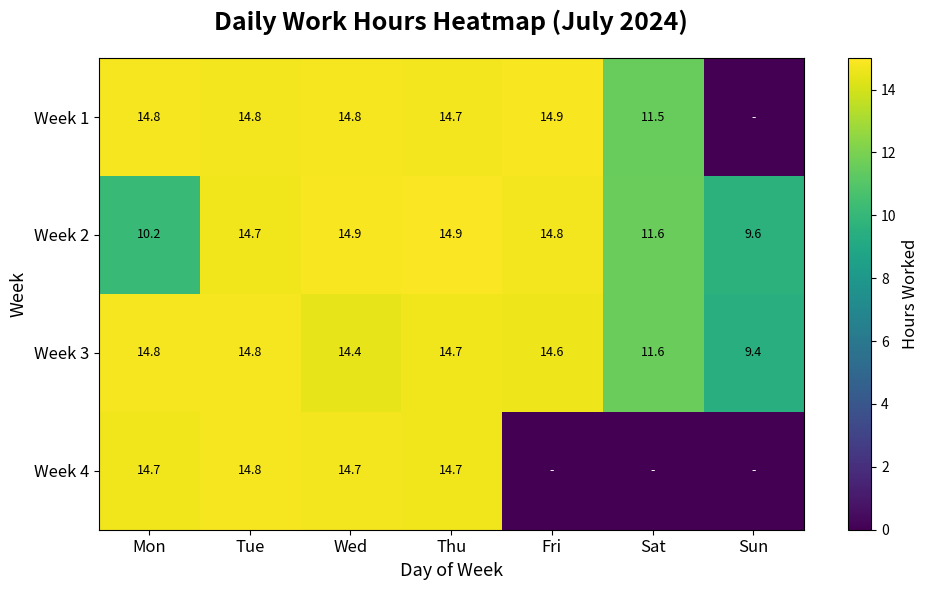

How many values in the Week 3 series are below 14?

2